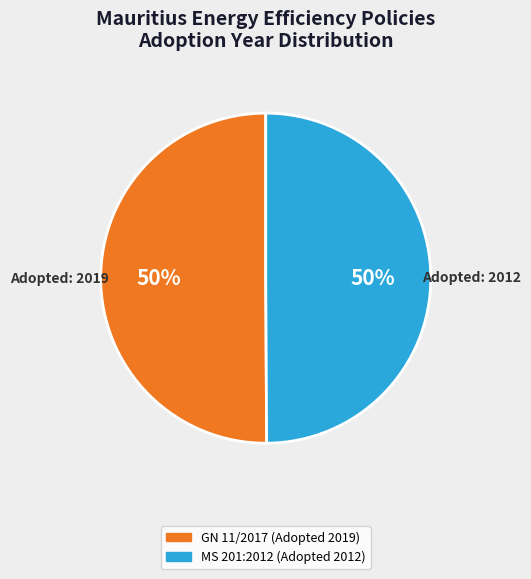

How many slices are in this pie chart?

2